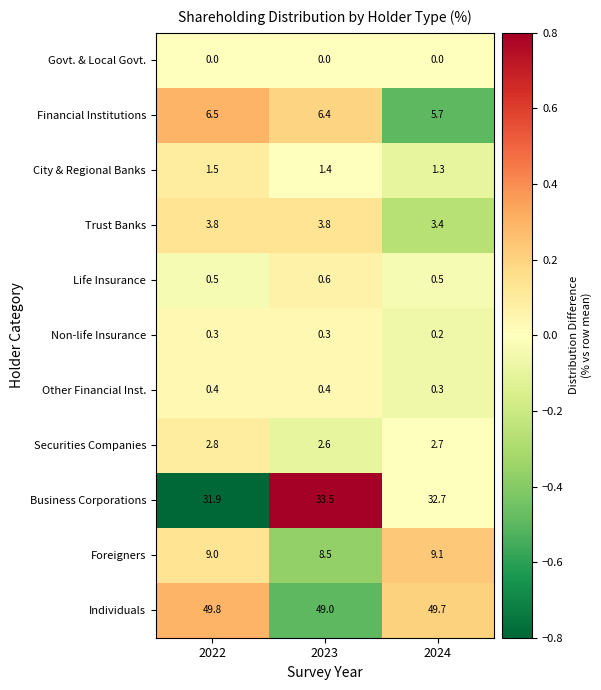

What is the difference between the highest and lowest values at 2023?

49.0